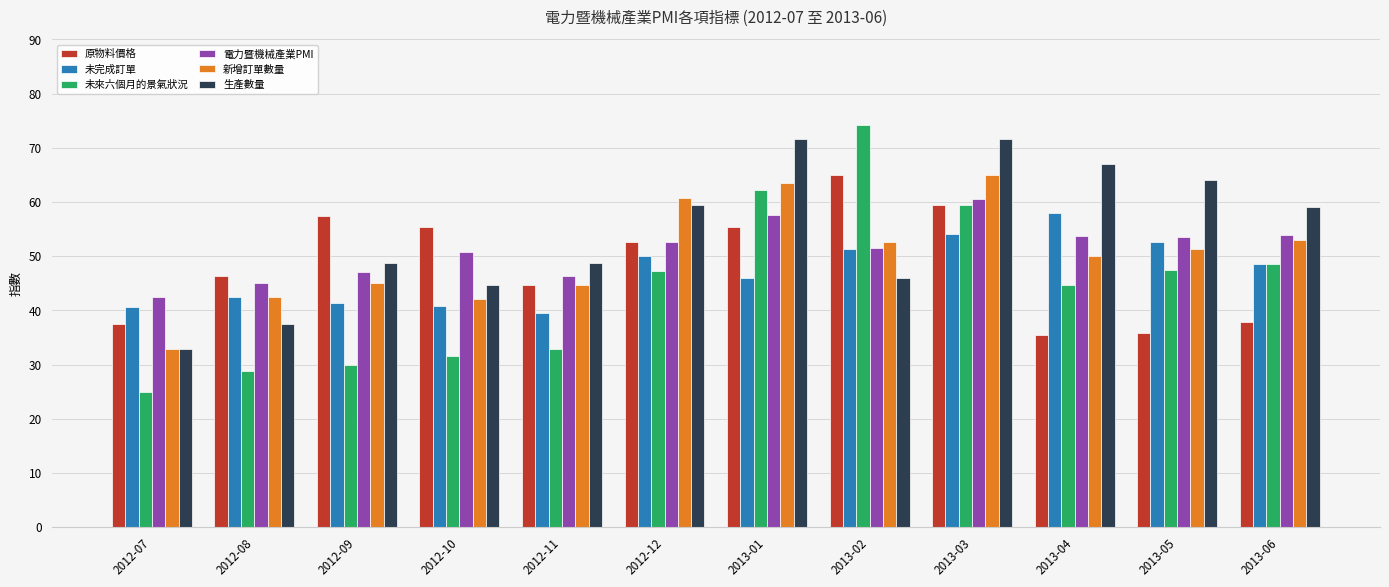

What is the sum of the 未完成訂單 values at 2013-04 and 2012-08?

100.4